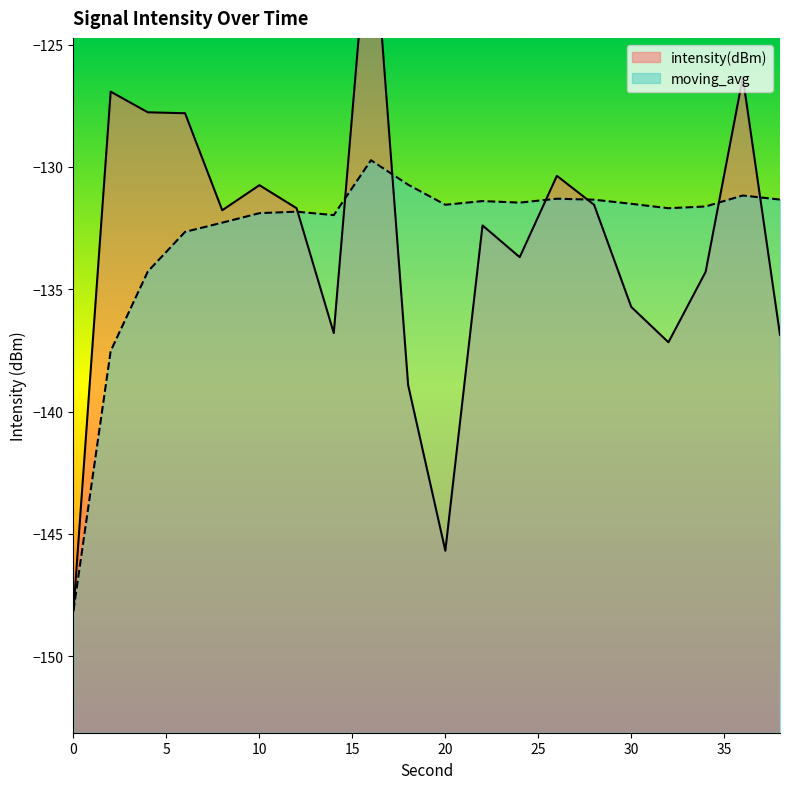

What is the value of the moving_avg point at the 9th from the left?

-129.7